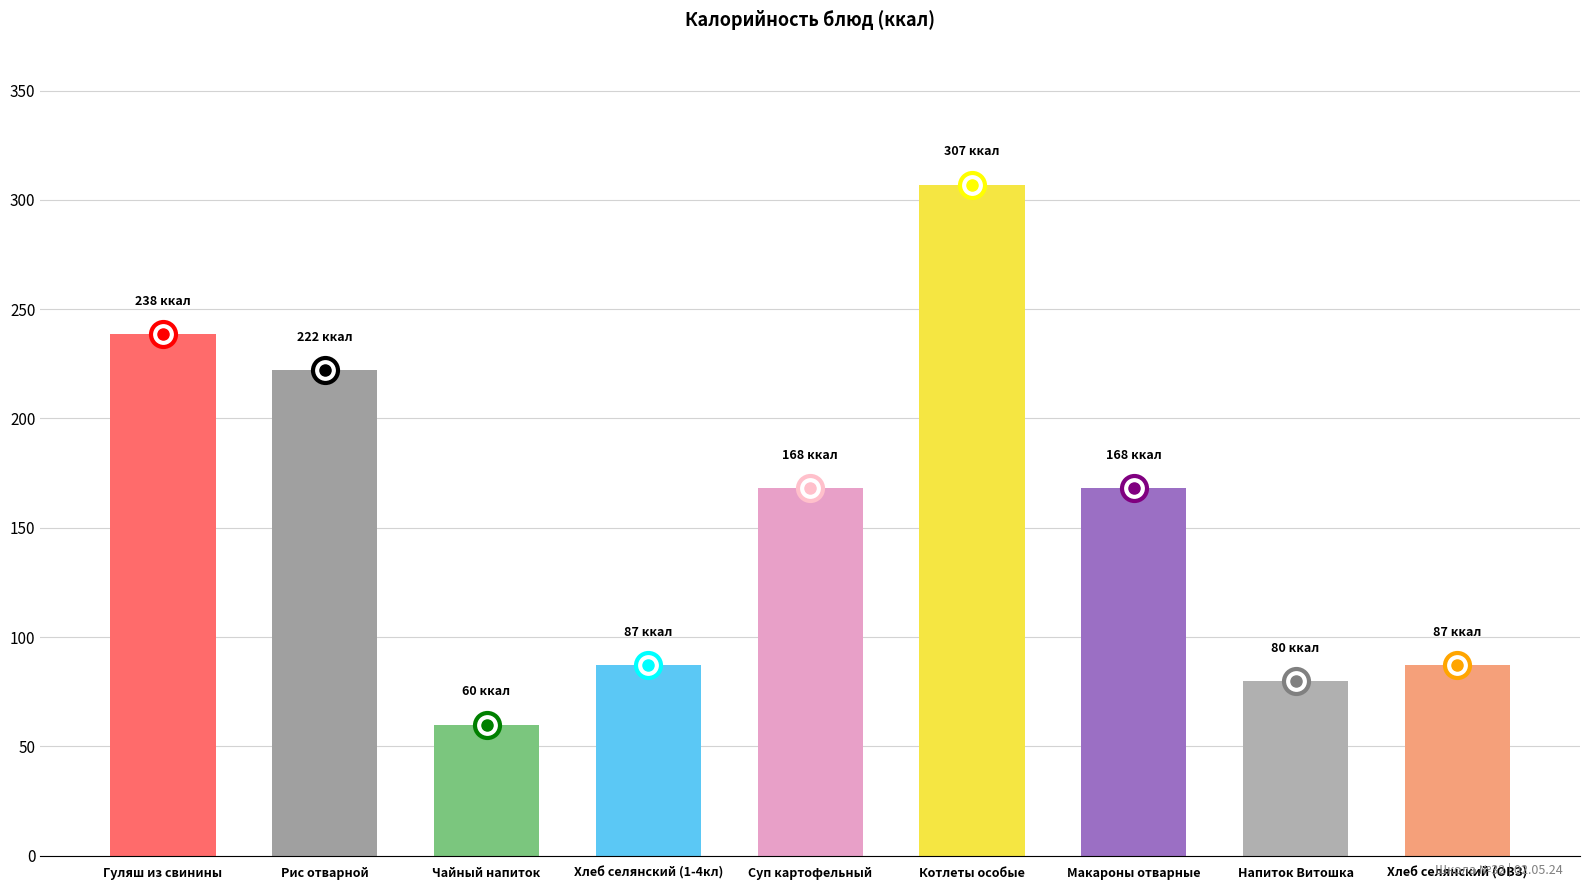

What is the sum of the values at Суп картофельный and Рис отварной?

390.0